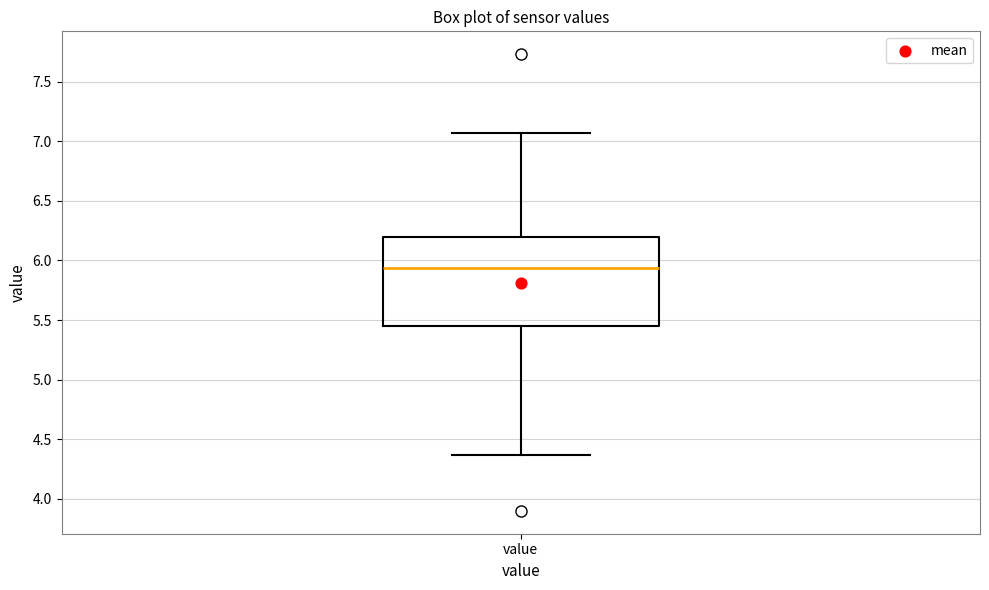

Read this box plot against the y-axis: the position of the median line, the range covered by the box, and the ends of both whiskers. The values are not printed on the chart, so give them approximately, as read against the axis.

median 5.95, box 5.45 to 6.20, whiskers 4.35 to 7.05